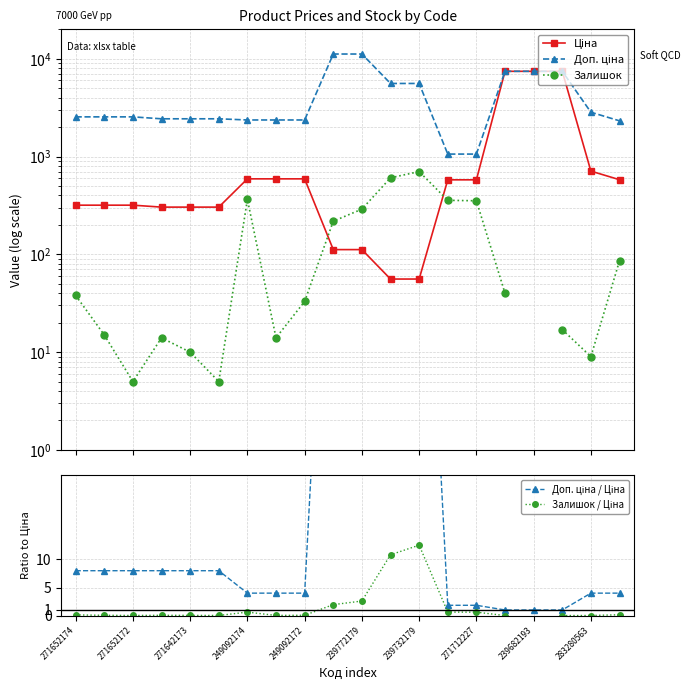

Rank the series by their maximum value, from highest to lowest.

Доп. ціна, Ціна, Залишок, Доп. ціна / Ціна, Залишок / Ціна